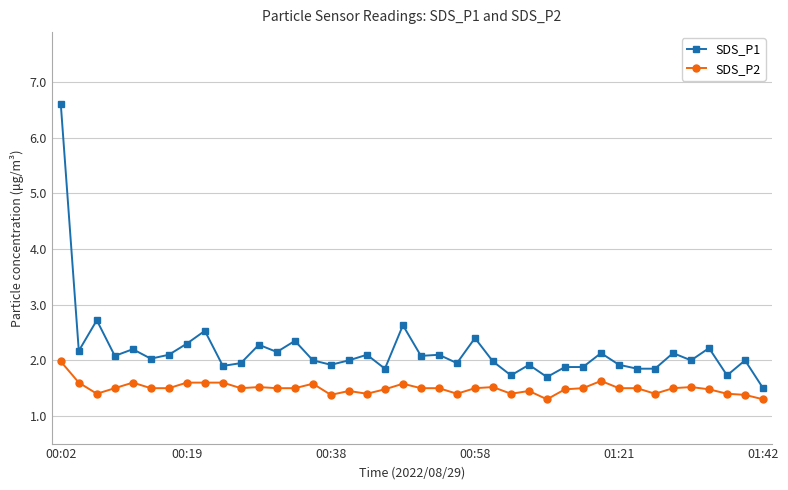

Which series has the largest total across all categories?

SDS_P1